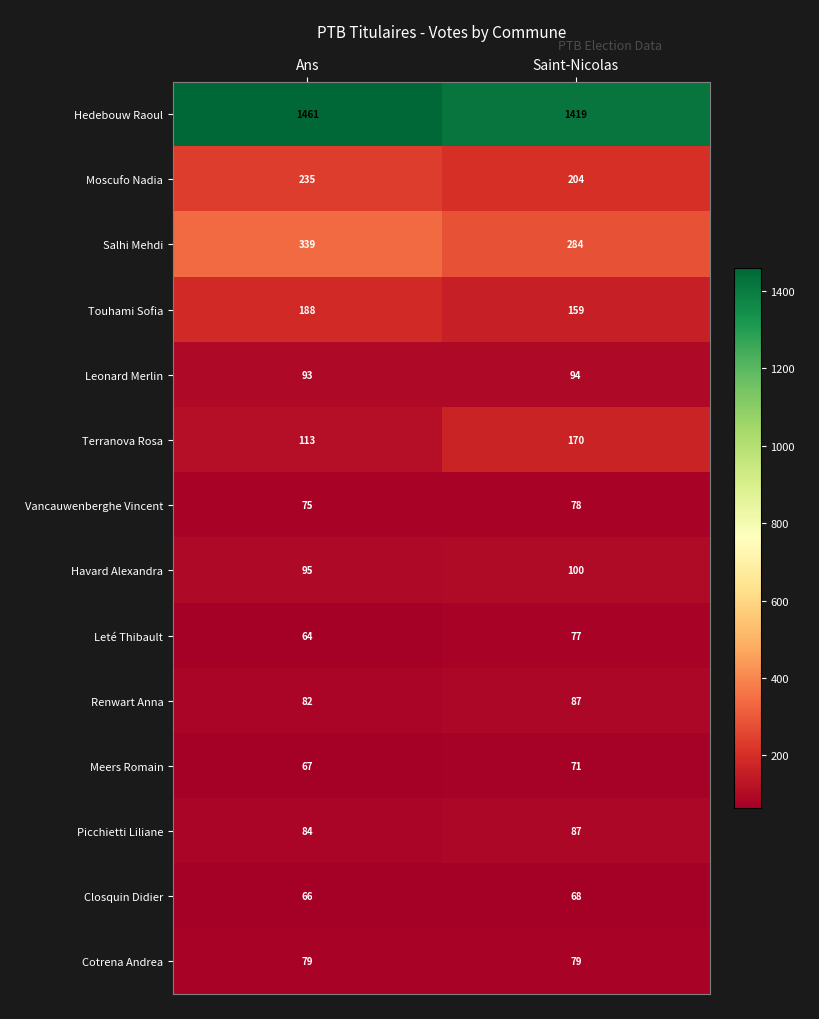

What is the sum of the Terranova Rosa values at Saint-Nicolas and Ans?

283